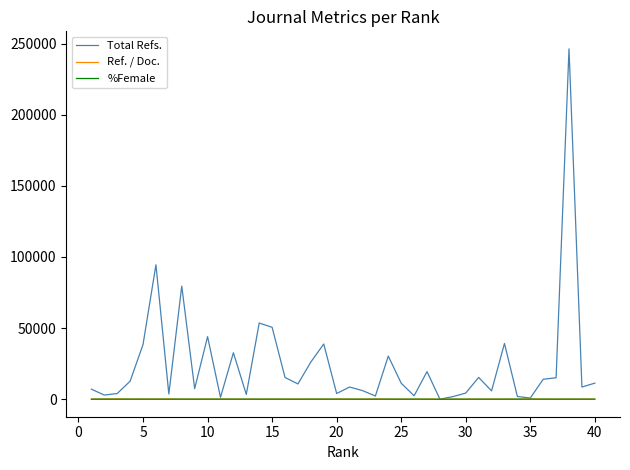

What is the maximum value for Total Refs.?

246332.0